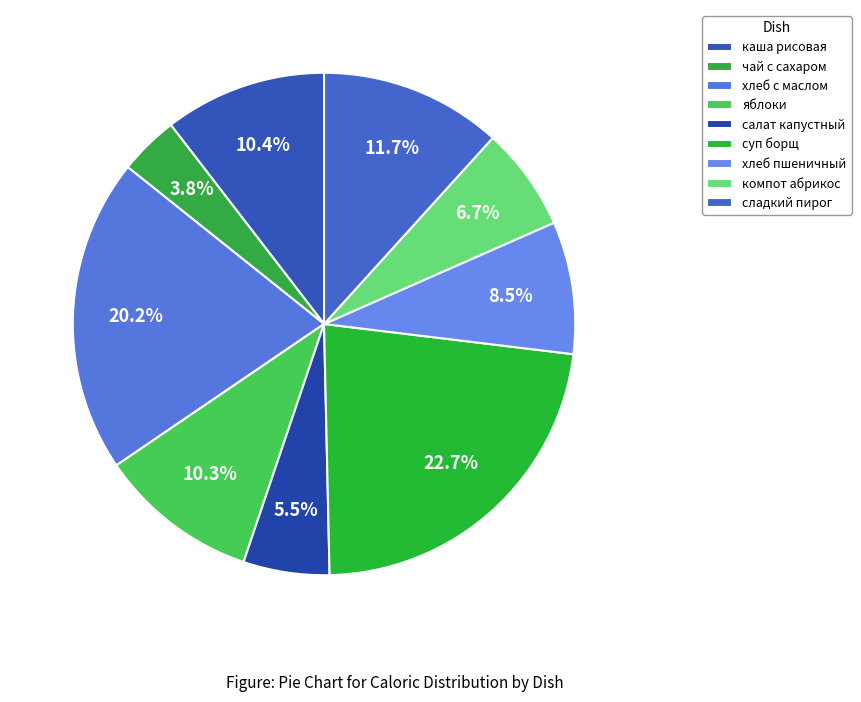

To the nearest percent, what portion does хлеб пшеничный represent?

9%